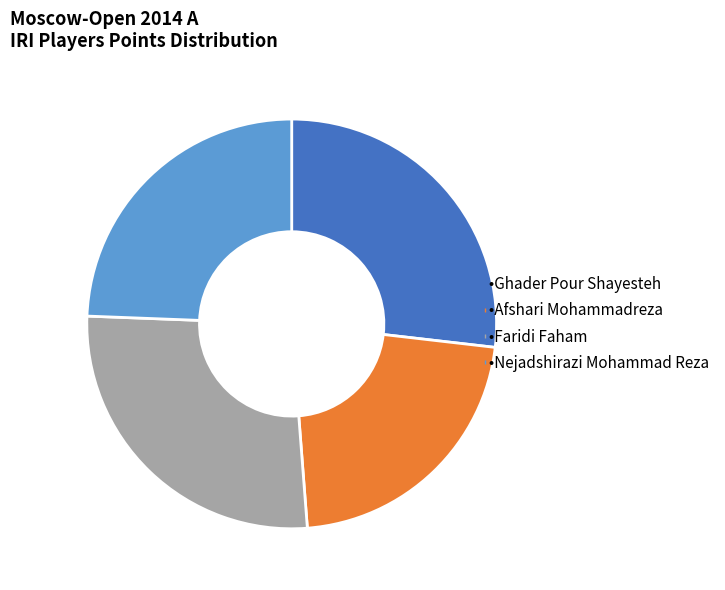

Is there a majority slice in this chart?

No